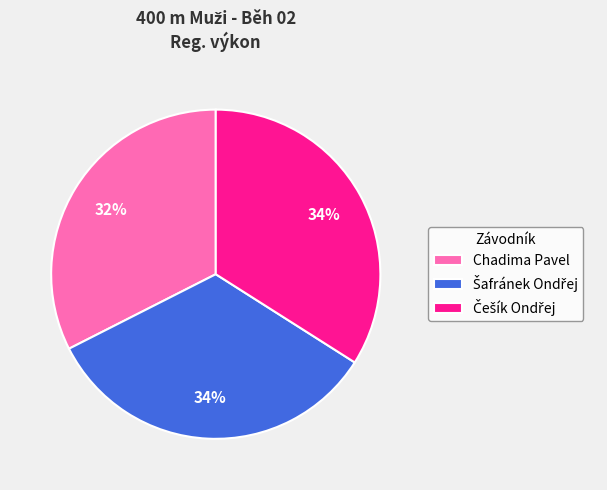

To the nearest percent, what is the difference between the largest and smallest slice percentages?

2%